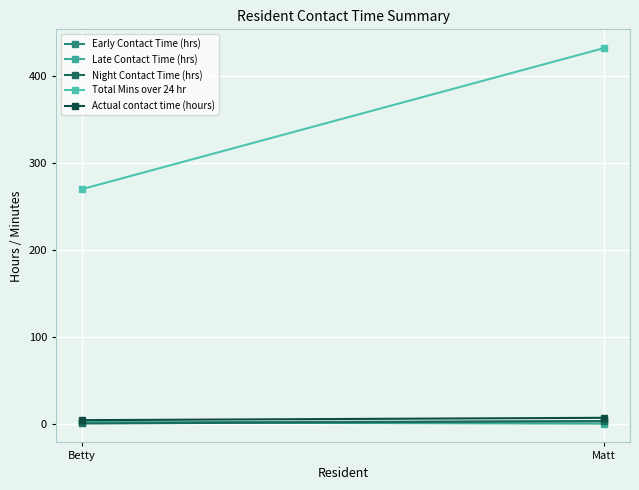

Which category has the highest value in the Actual contact time (hours) series?

Matt